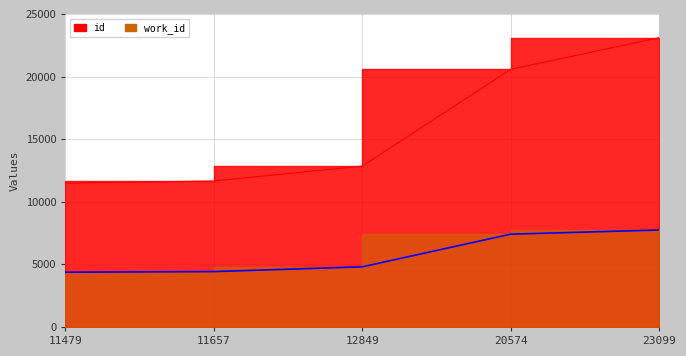

What are all the series names shown in the legend?

work_id, id